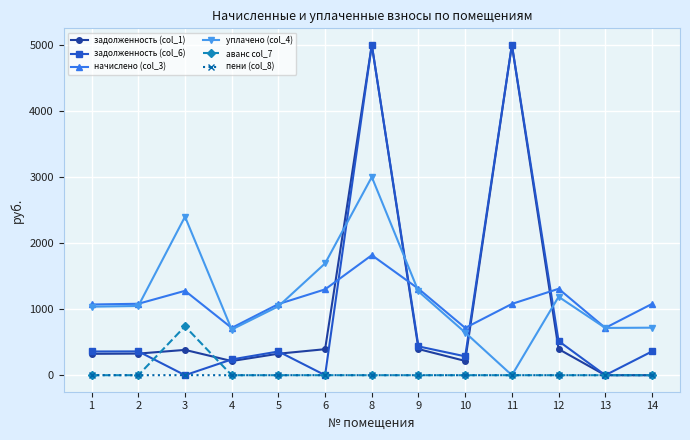

The value of аванс col_7 at 12 is 395.6. True or false?

False